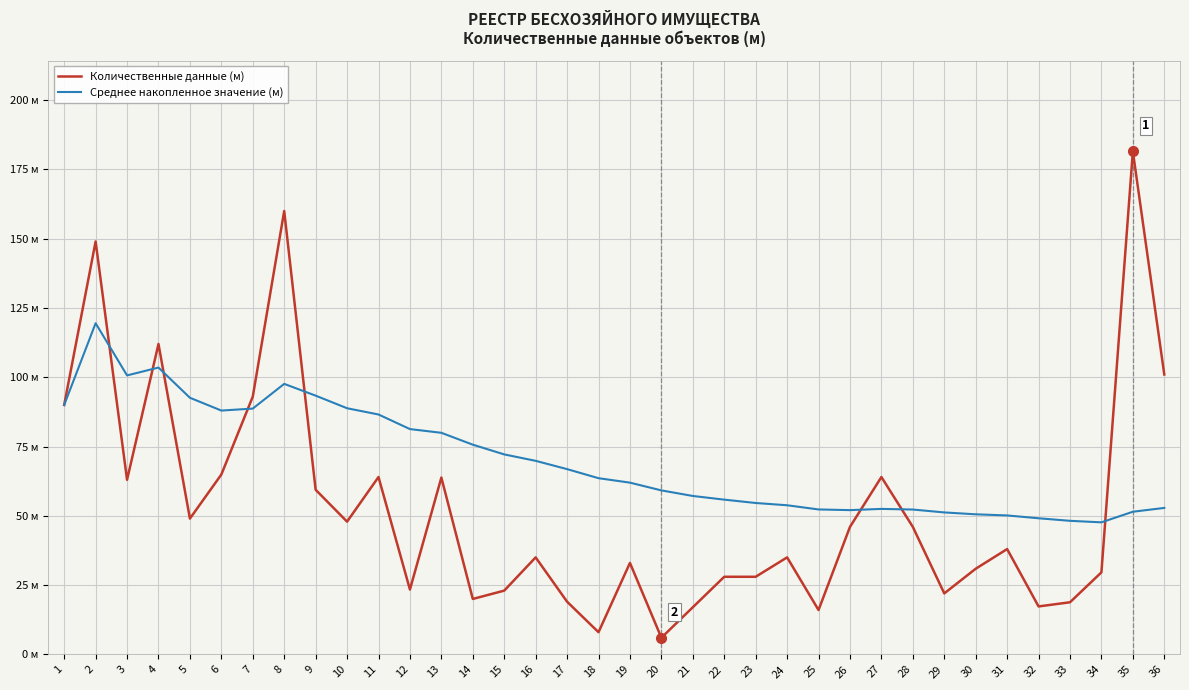

Which series has the largest range (max minus min)?

Количественные данные (м)